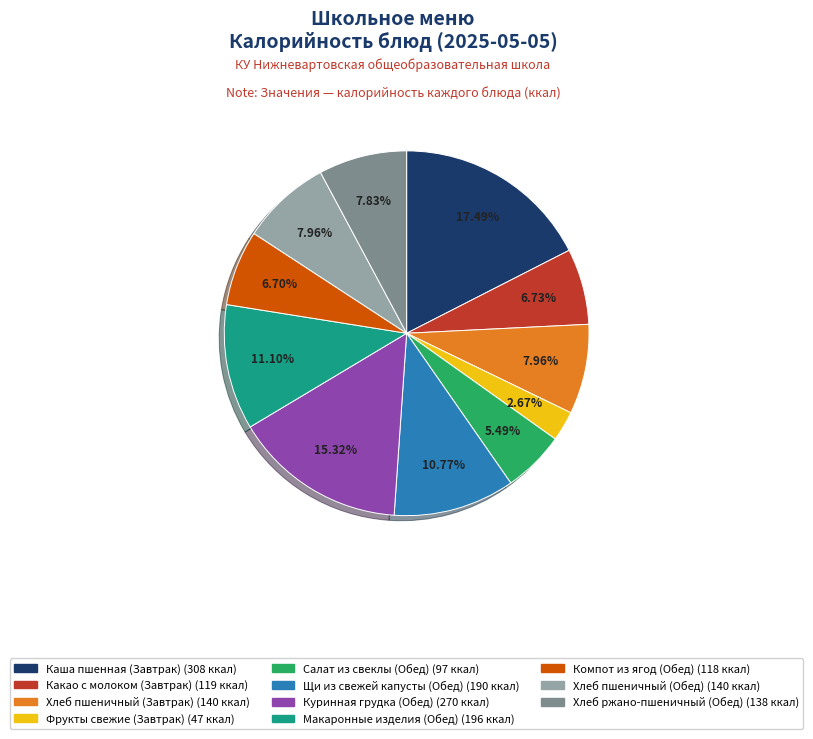

What percentage is NOT represented by Щи из свежей капусты (Обед)?

89.2%